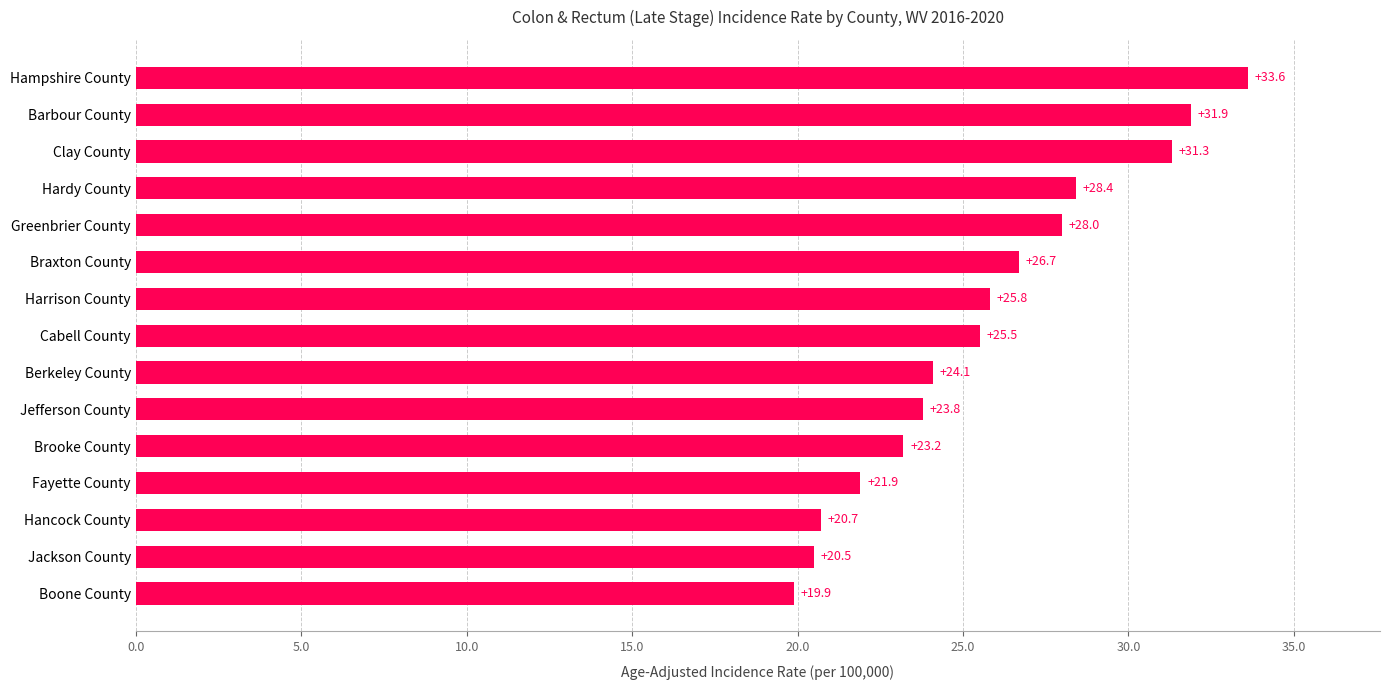

List the labels in order of value, smallest first.

Boone County, Jackson County, Hancock County, Fayette County, Brooke County, Jefferson County, Berkeley County, Cabell County, Harrison County, Braxton County, Greenbrier County, Hardy County, Clay County, Barbour County, Hampshire County